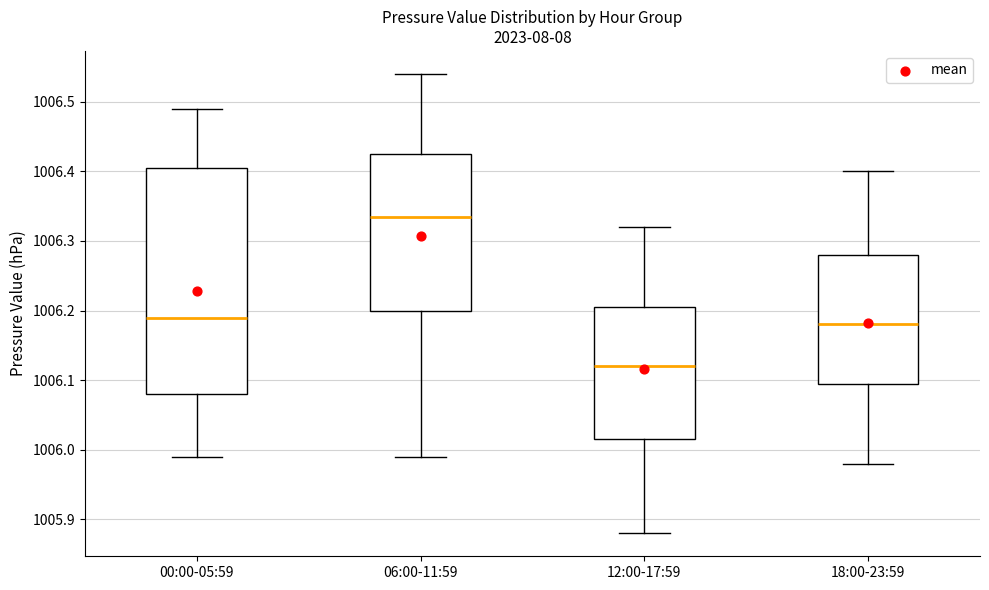

Reading left to right, read every box against the y-axis: the position of its median line, the range the box covers, and the ends of its whiskers. The values are not printed on the chart, so give them approximately, as read against the axis.

00:00-05:59: median 1006.19, box 1006.08 to 1006.41, whiskers 1005.99 to 1006.49
06:00-11:59: median 1006.34, box 1006.20 to 1006.43, whiskers 1005.99 to 1006.54
12:00-17:59: median 1006.12, box 1006.02 to 1006.21, whiskers 1005.88 to 1006.32
18:00-23:59: median 1006.18, box 1006.10 to 1006.28, whiskers 1005.98 to 1006.40